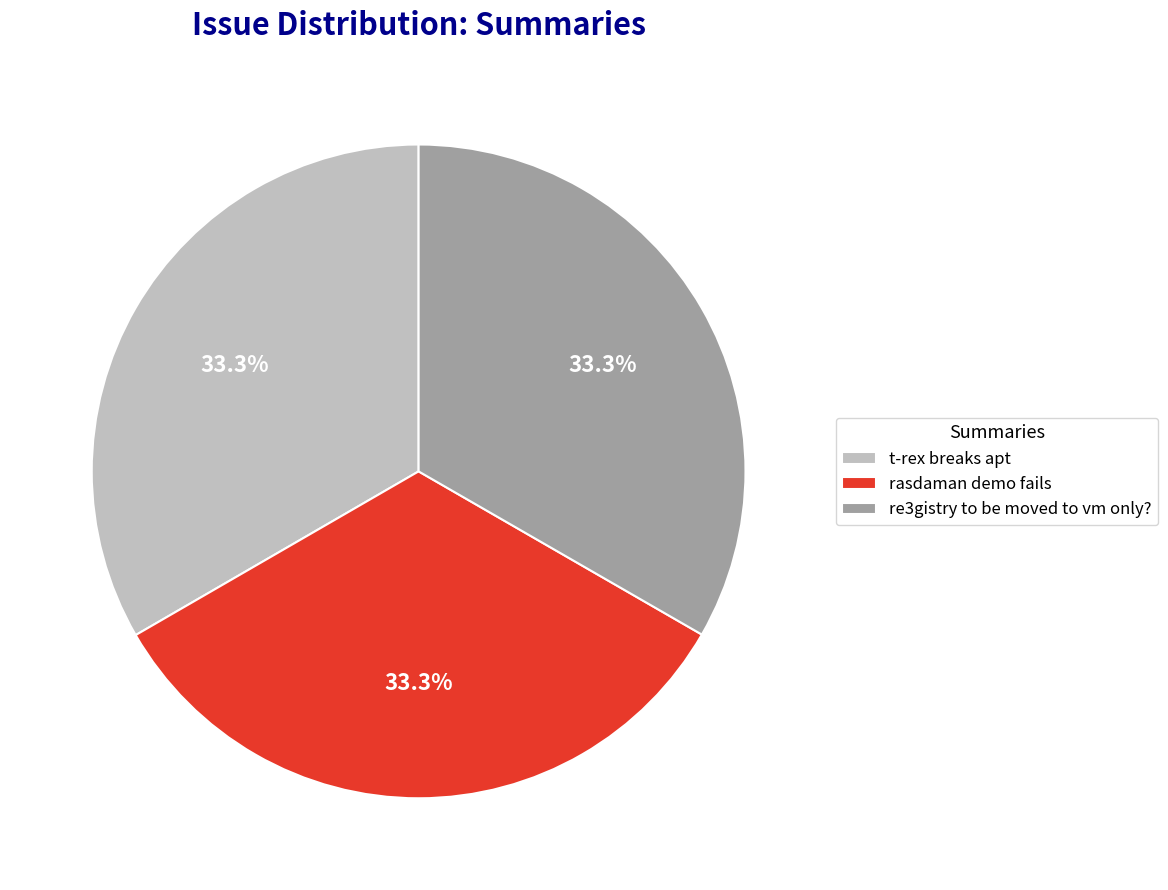

What percentage is NOT represented by t-rex breaks apt?

66.7%